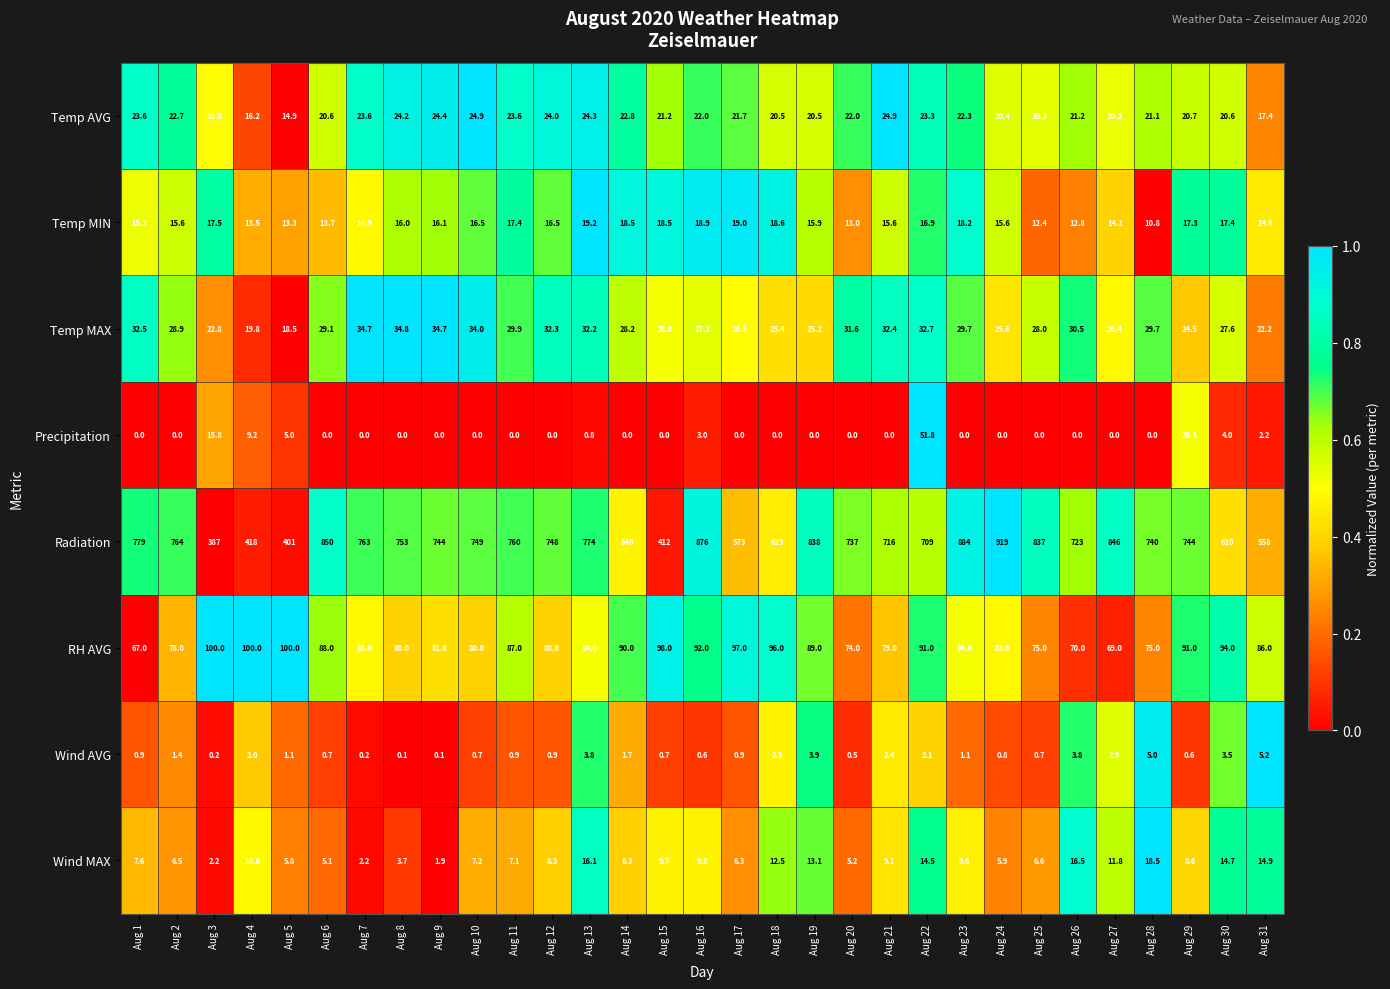

Count the number of data series in this chart.

8